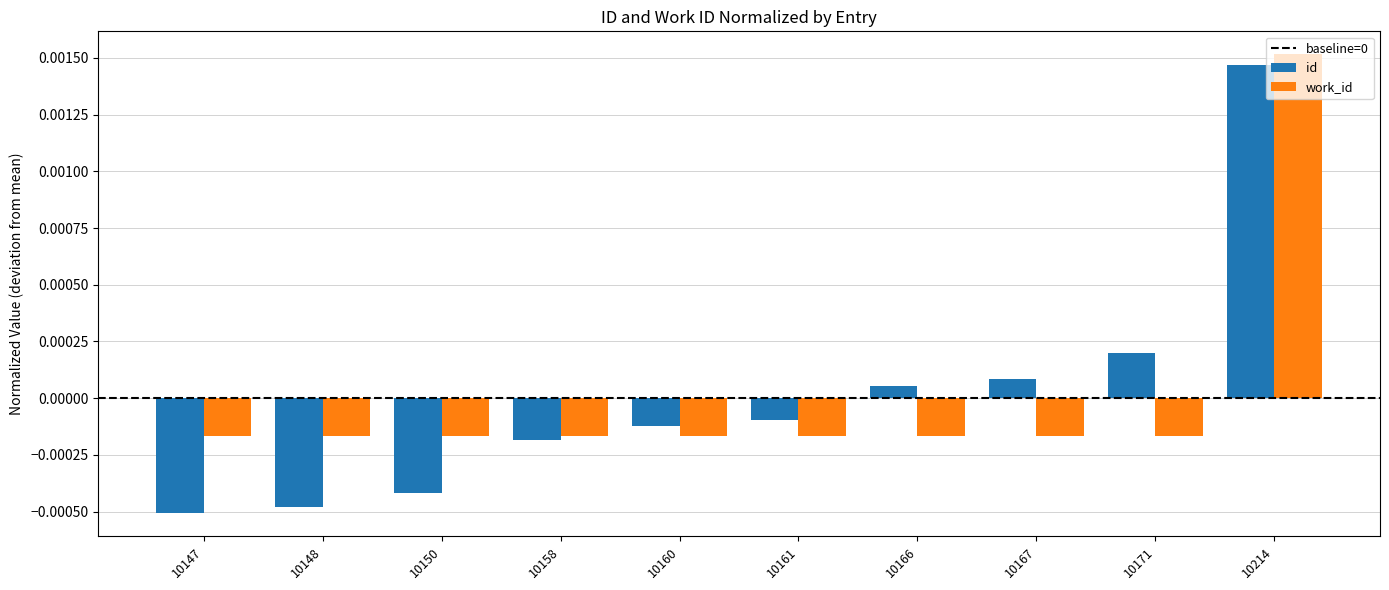

Between 10148 and 10167, which series saw the biggest shift?

id